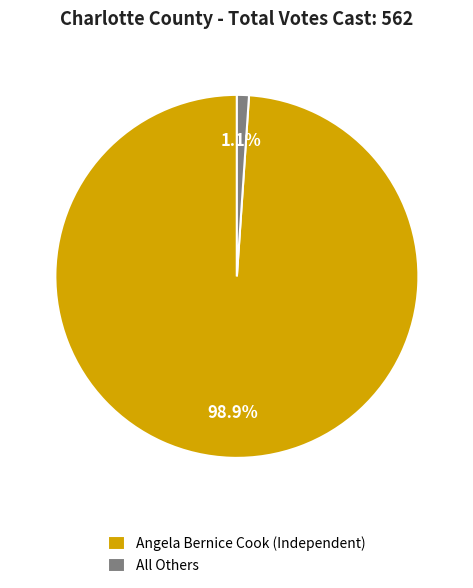

Which has a higher value, Angela Bernice Cook (Independent) or All Others?

Angela Bernice Cook (Independent)